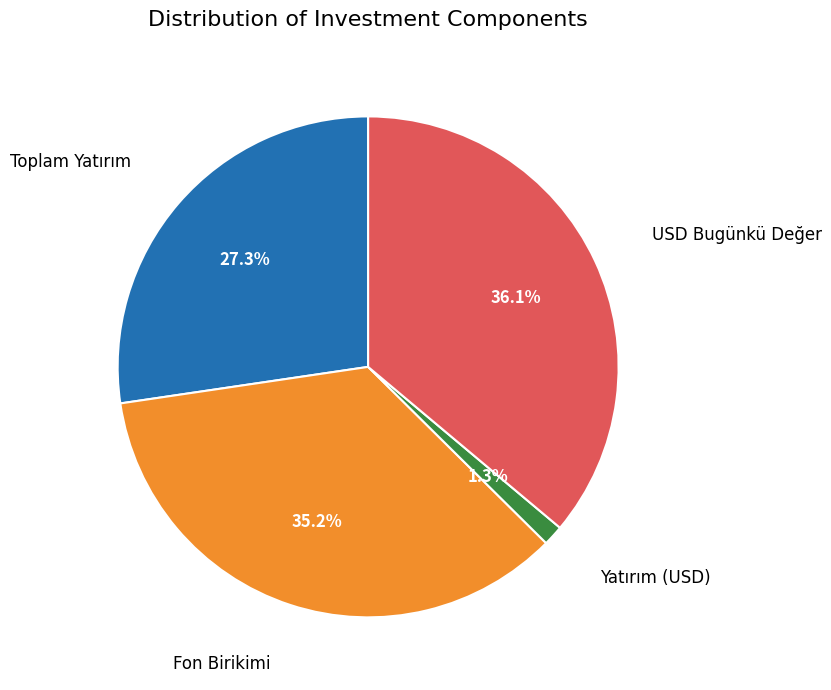

To the nearest percent, what is the difference between the largest and smallest slice percentages?

35%